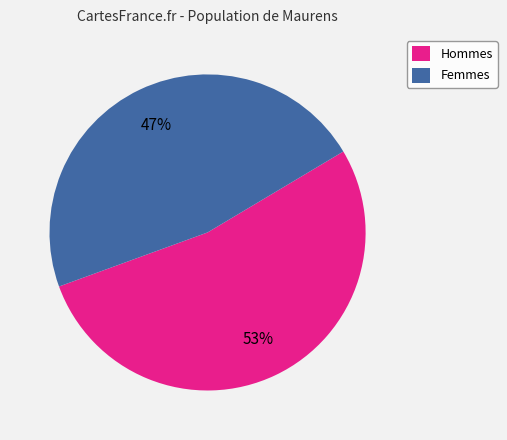

Is there any slice that represents more than half of the pie?

Yes